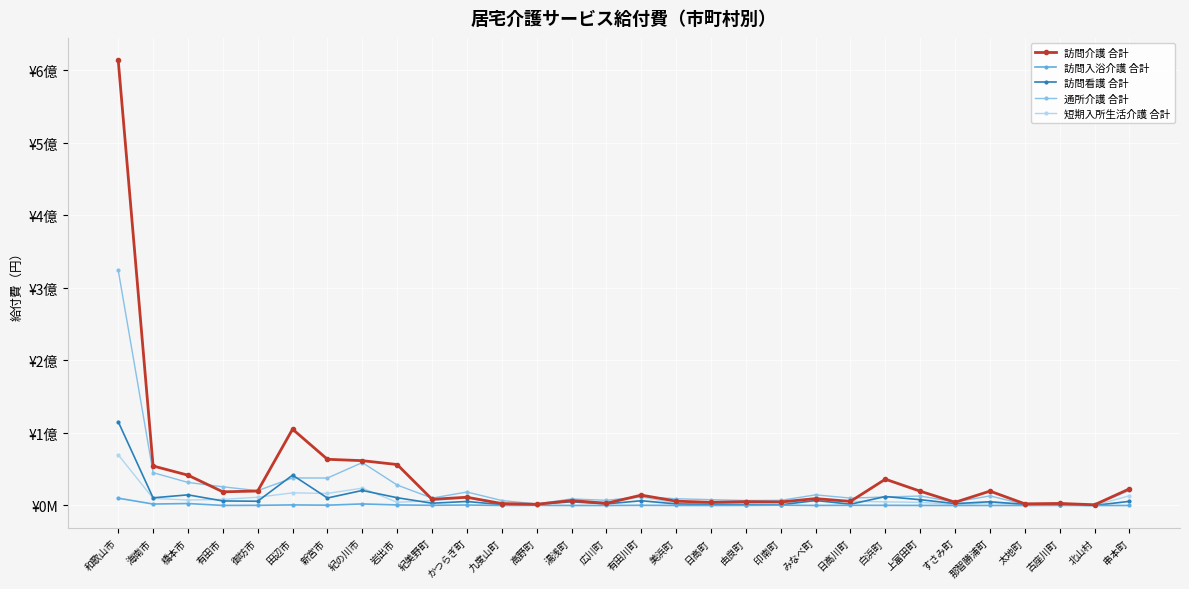

What is the lowest value of the 通所介護 合計 series?

341792